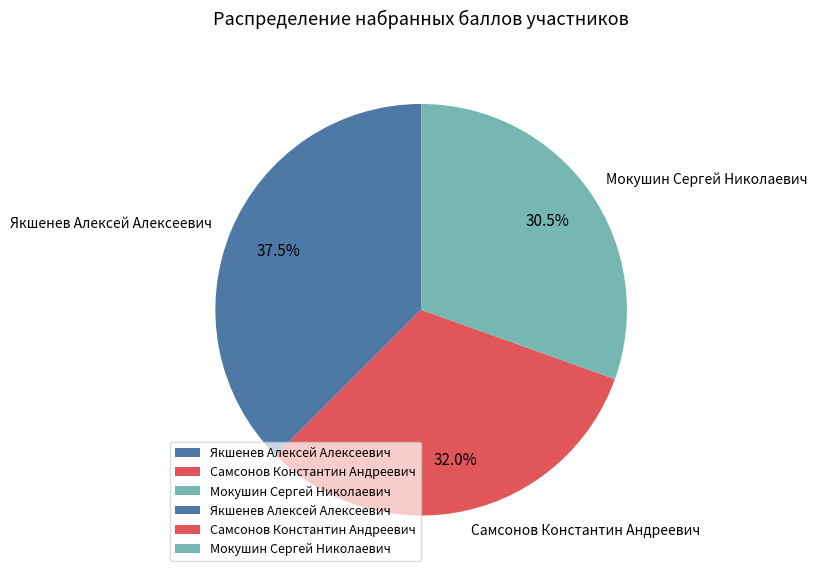

Count the number of slices in the pie.

3